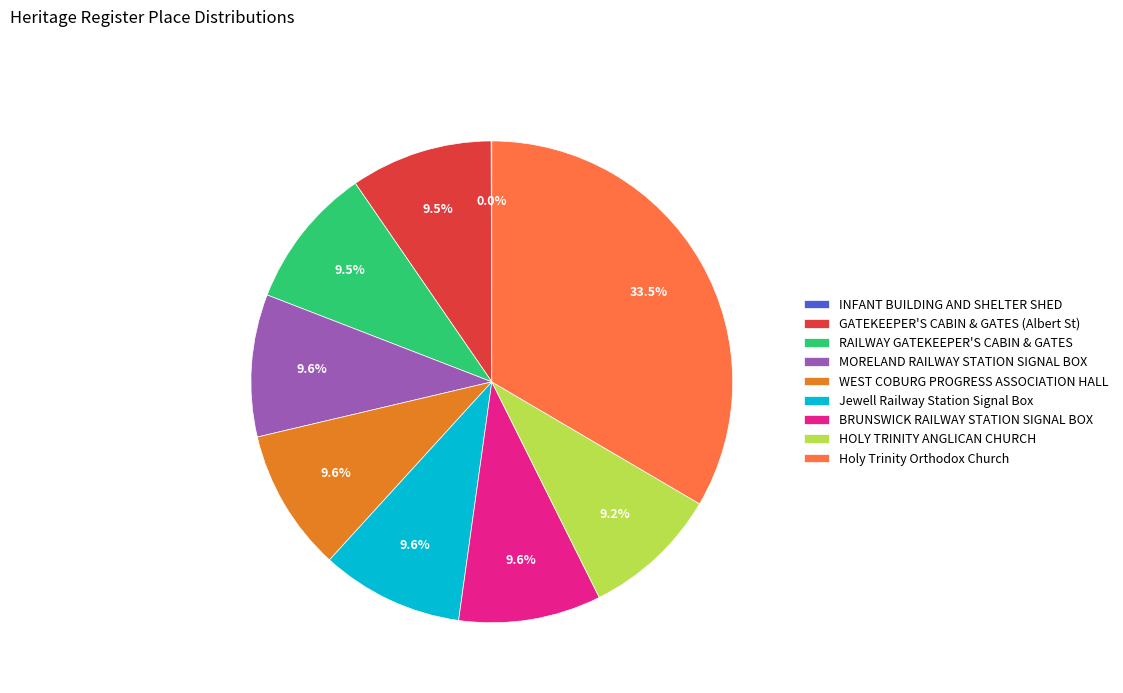

Which category has the biggest portion of the pie?

Holy Trinity Orthodox Church